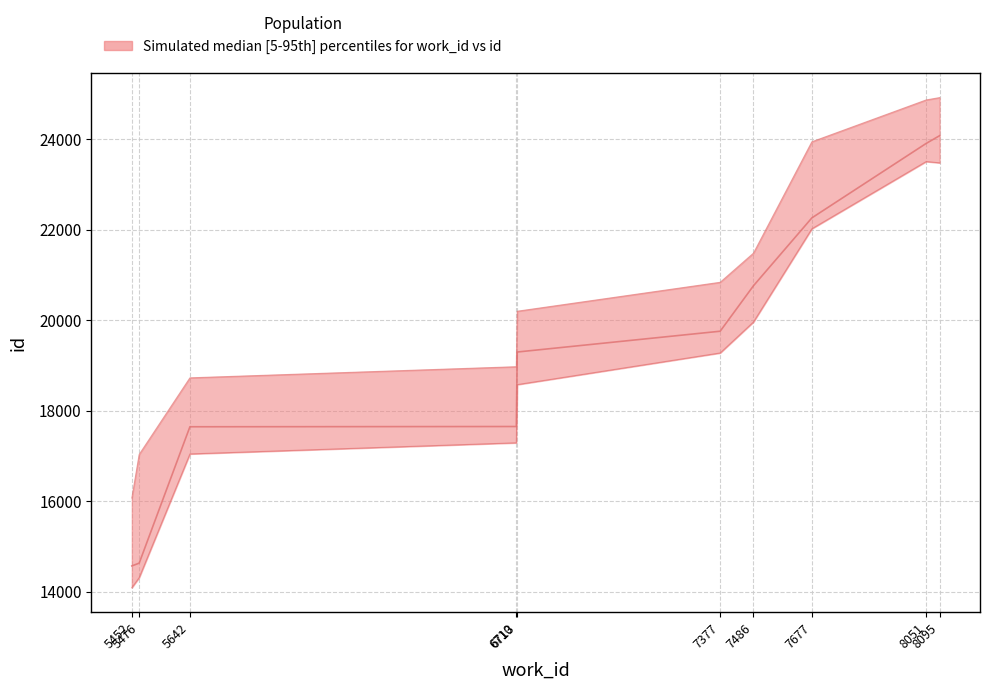

The lower series shows 34192.2 at 8051. True or false?

False